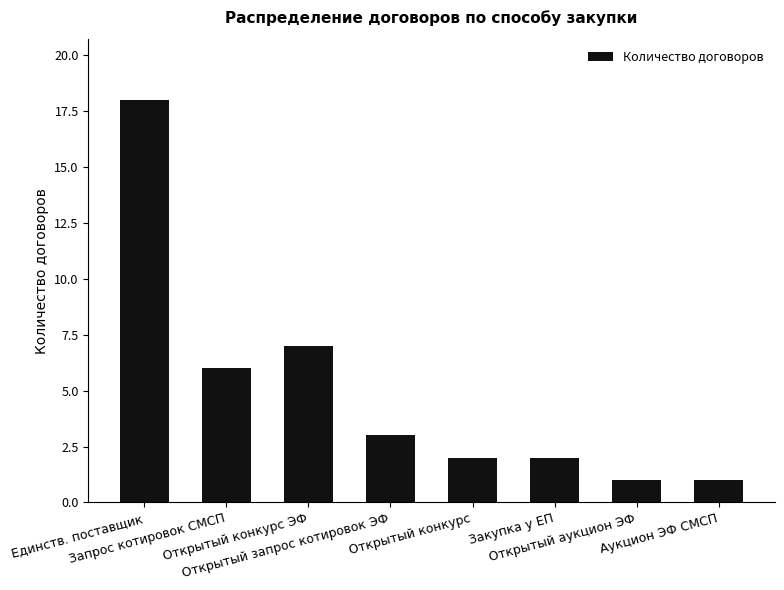

Reading left to right, list all the values displayed in this chart.

Единств. поставщик=18	Запрос котировок СМСП=6	Открытый конкурс ЭФ=7	Открытый запрос котировок ЭФ=3	Открытый конкурс=2	Закупка у ЕП=2	Открытый аукцион ЭФ=1	Аукцион ЭФ СМСП=1